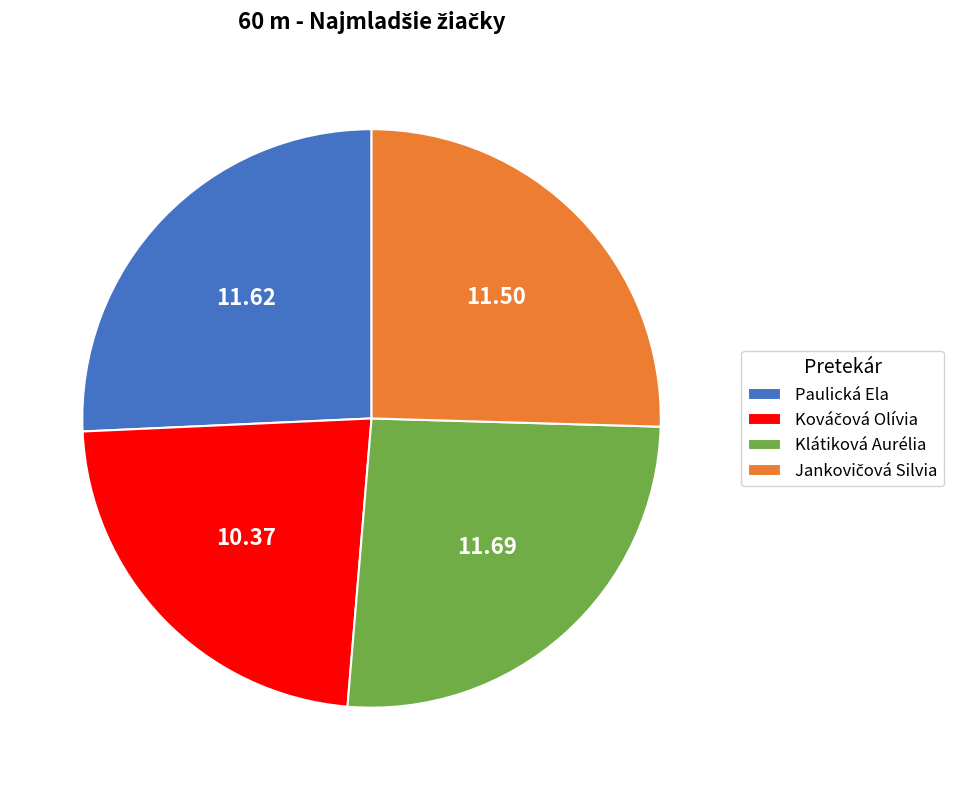

Is there a majority slice in this chart?

No